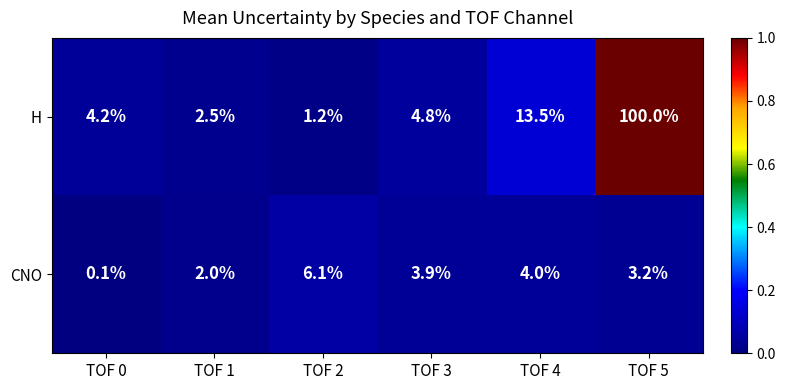

What is the total value across all series at TOF 2?

7.3